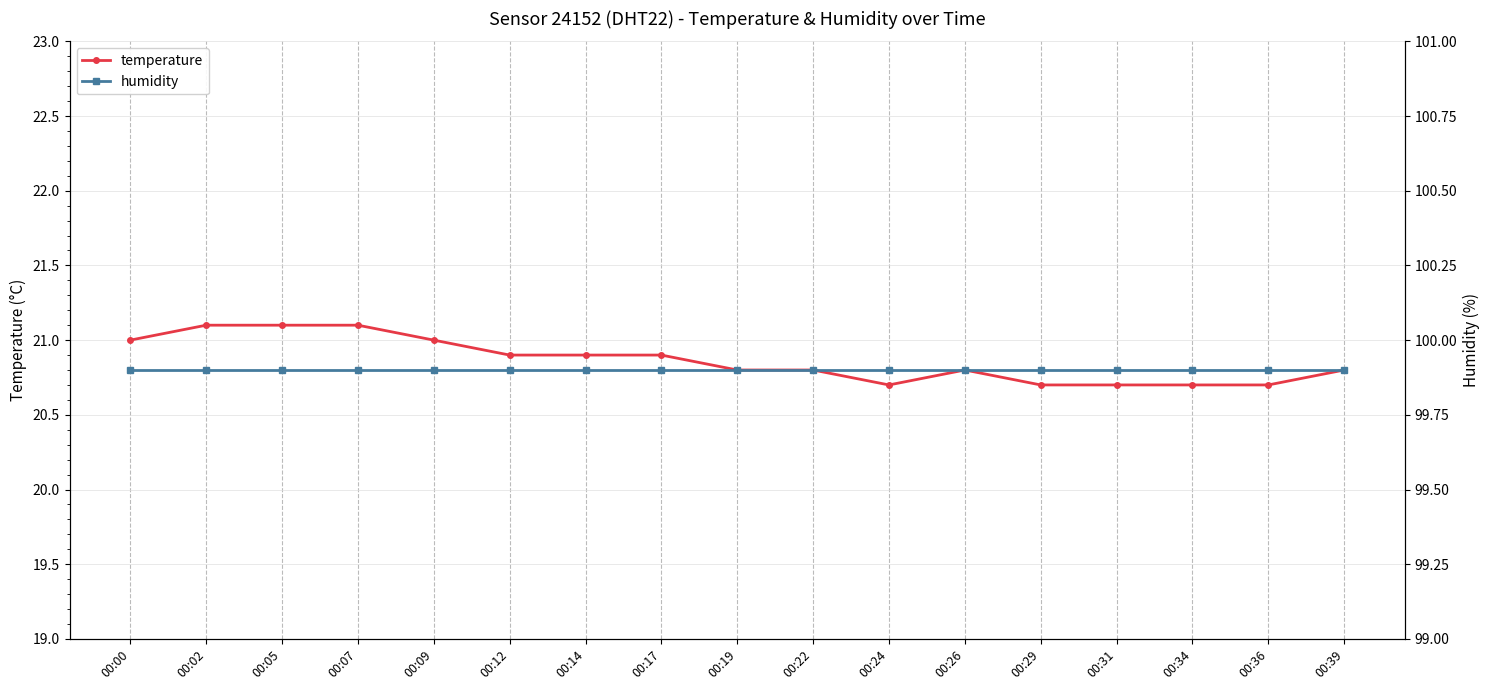

True or false: temperature and humidity intersect in this chart.

False